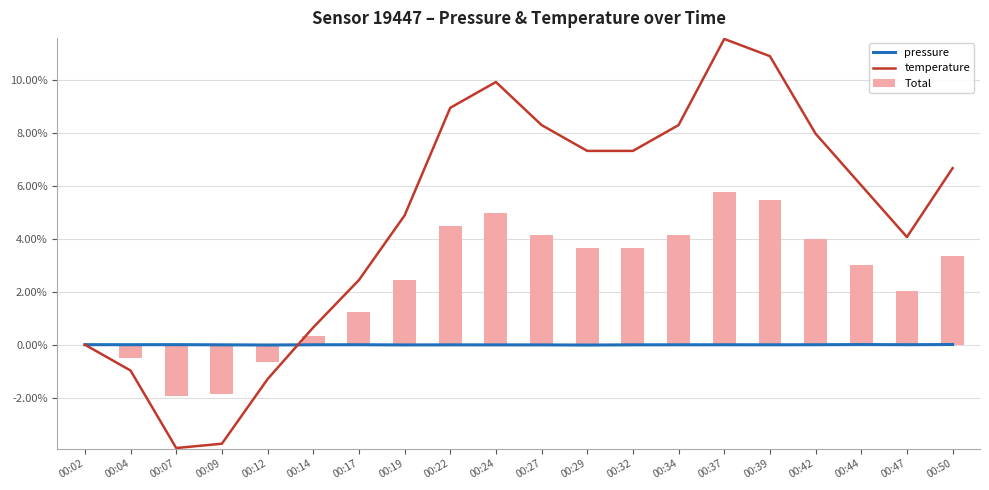

List the series in order of their overall mean, highest first.

temperature, Total, pressure